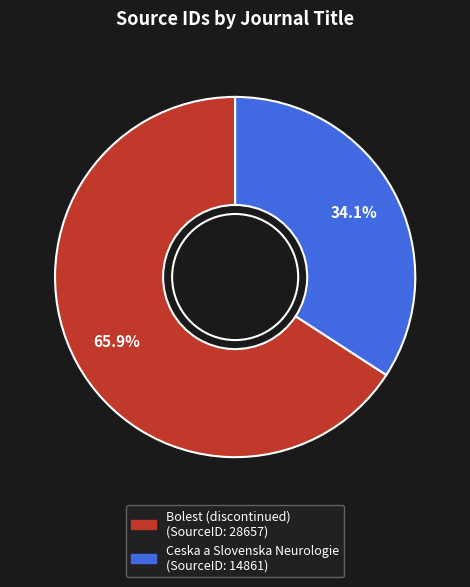

To the nearest percent, what is the combined percentage of Ceska a Slovenska Neurologie and Bolest (discontinued)?

100%